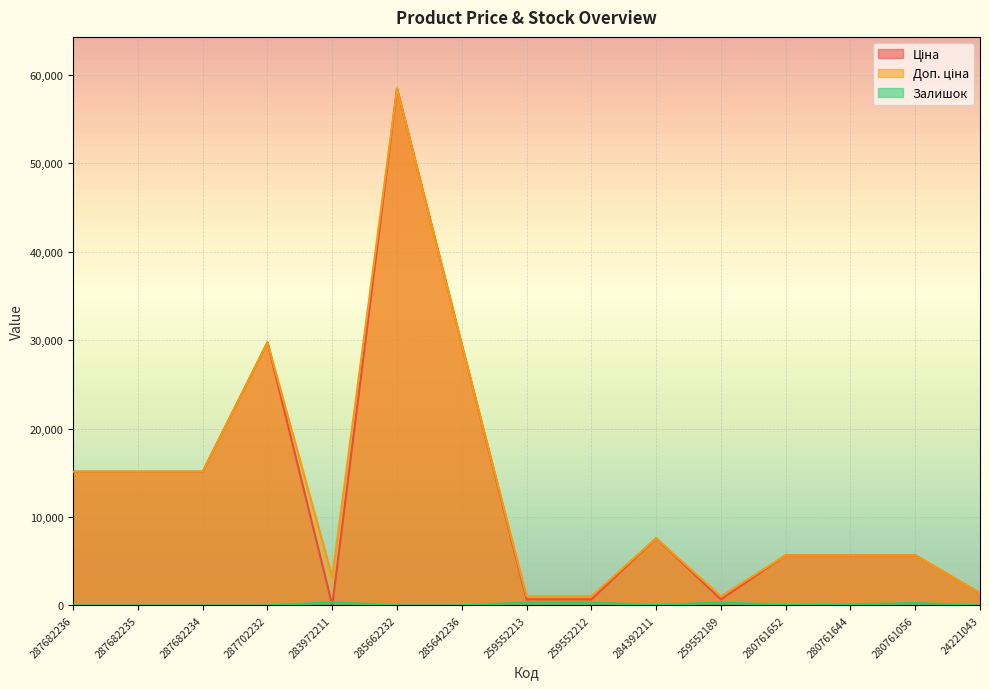

What is the approximate value of Доп. ціна at 287682234?

15120.0